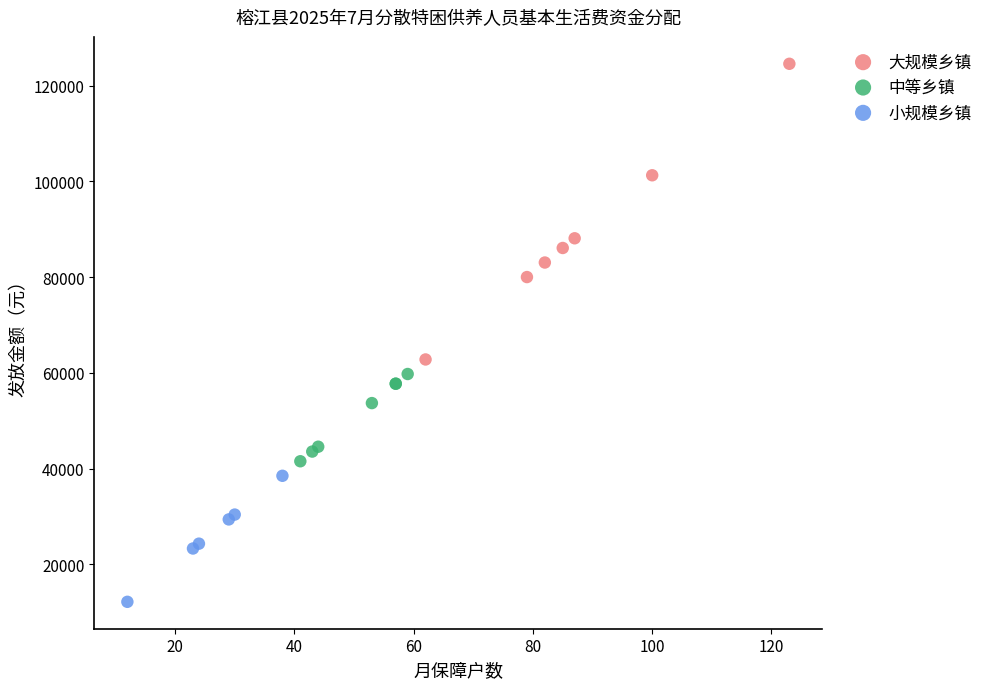

Which series contains the highest Y value?

大规模乡镇